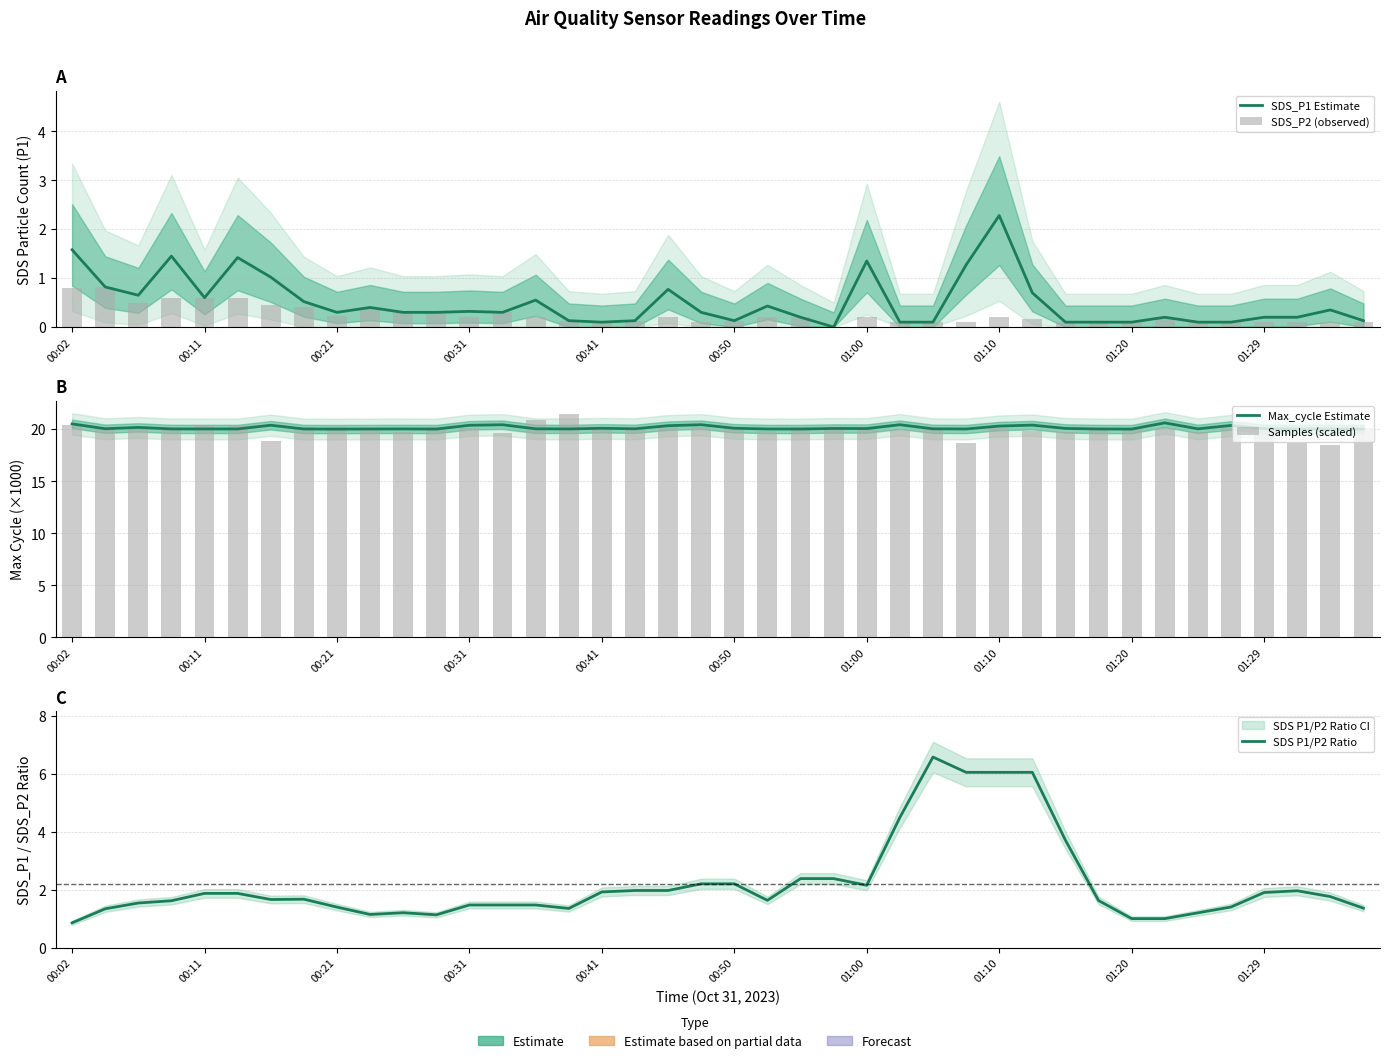

Is the value of Samples (scaled) at 37 greater than the value of SDS_P2 (observed) at 37?

Yes